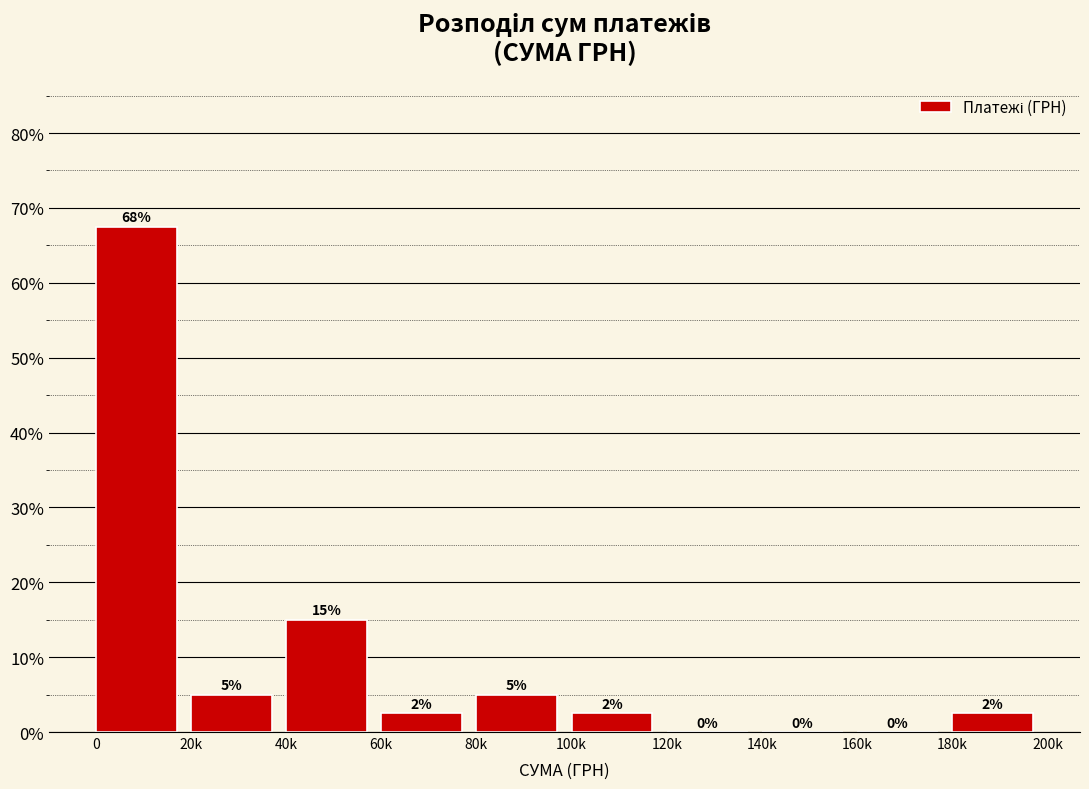

What is the change in value from 20k to 160k?

-5.0